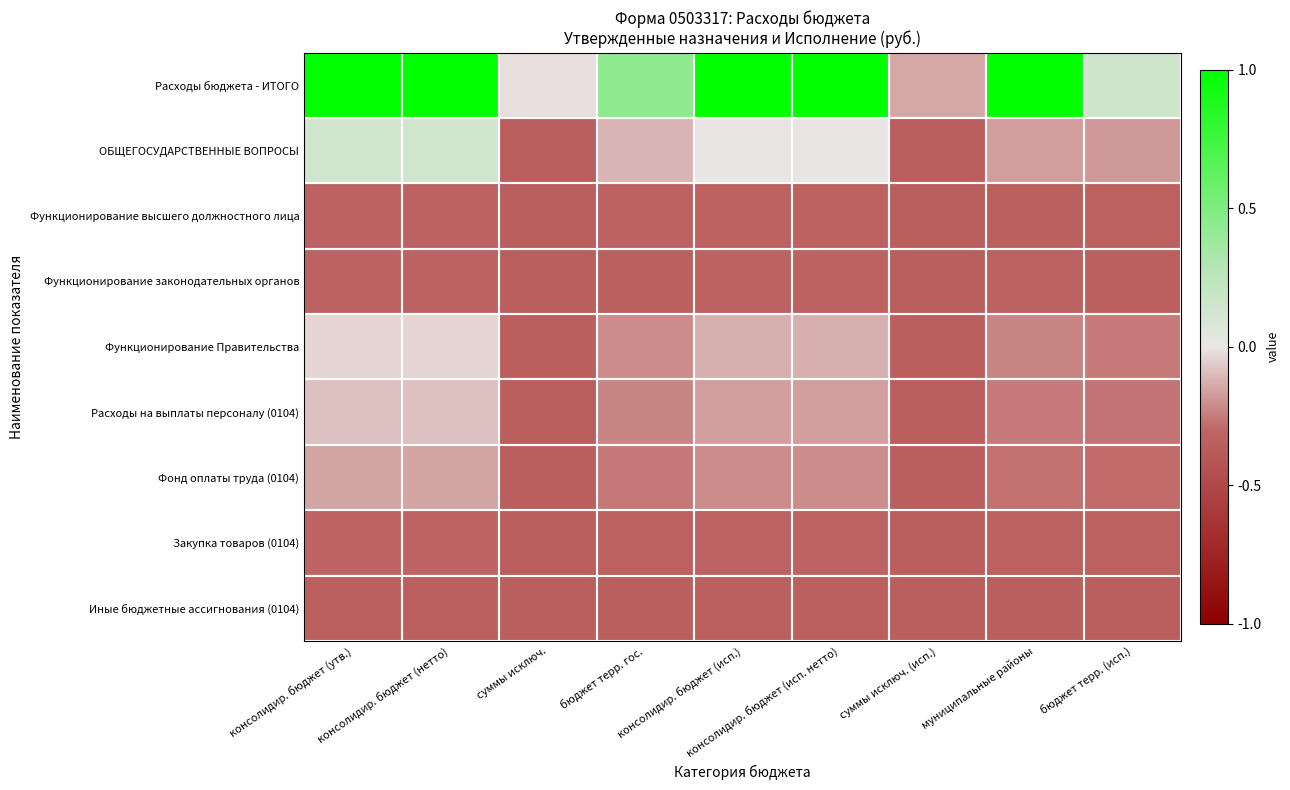

Which series changed the most between консолидир. бюджет (утв.) and бюджет терр. (исп.)?

Расходы бюджета - ИТОГО